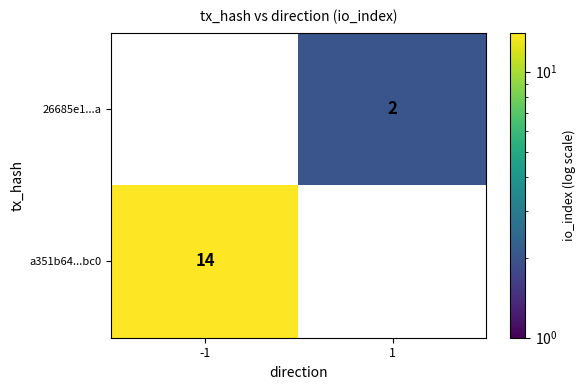

Reading left to right, extract all data points from this chart.

26685e1...a: 0	2
a351b64...bc0: 14	0